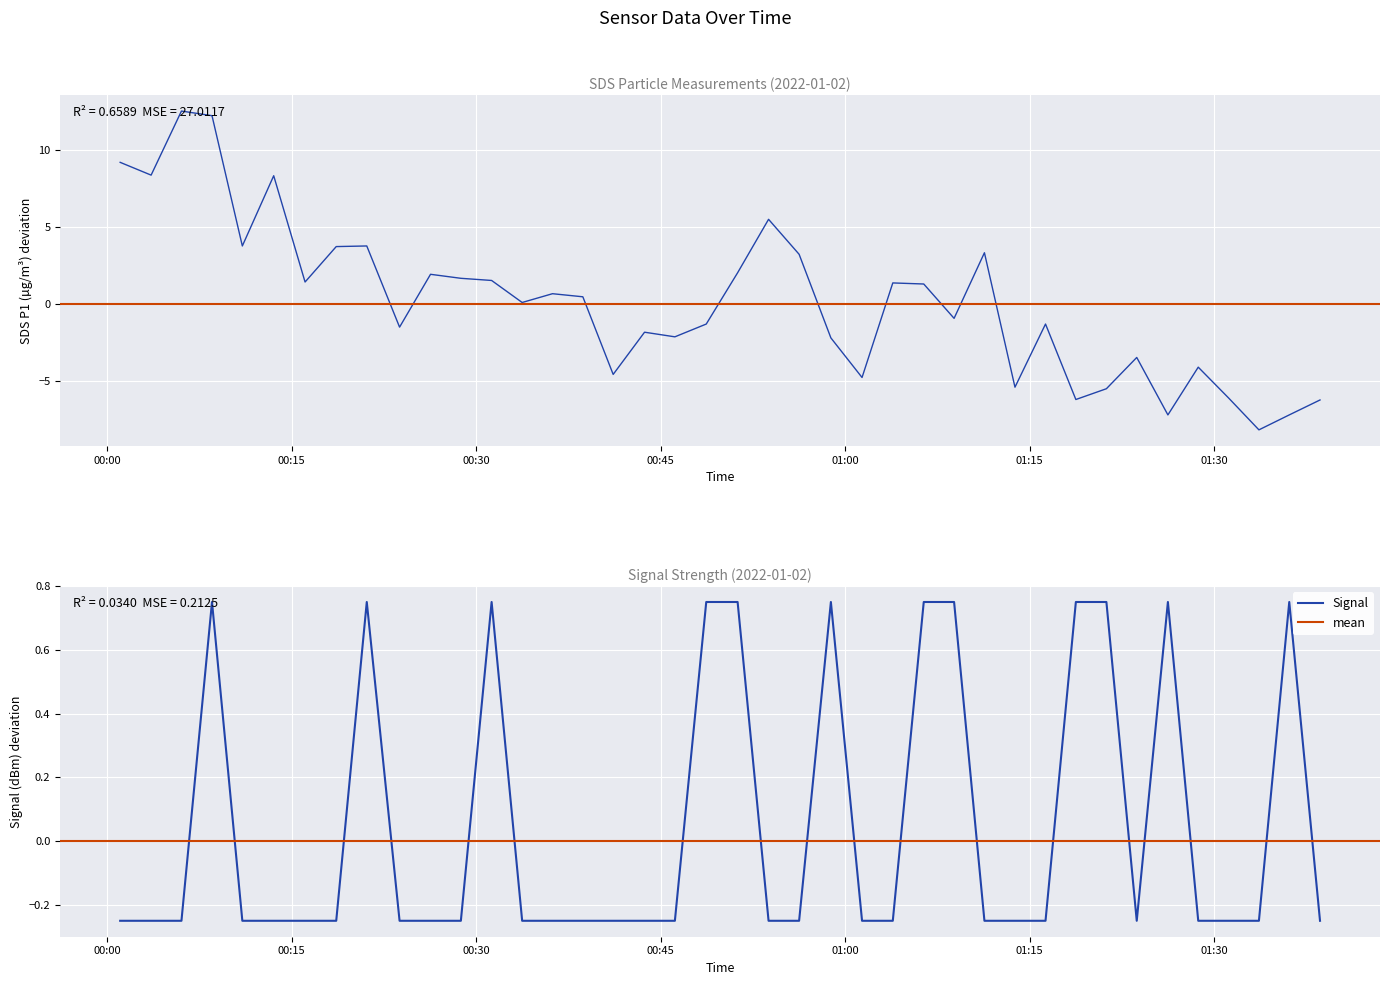

After their last crossing, which series has the higher values: SDS_P1 or Signal?

Signal